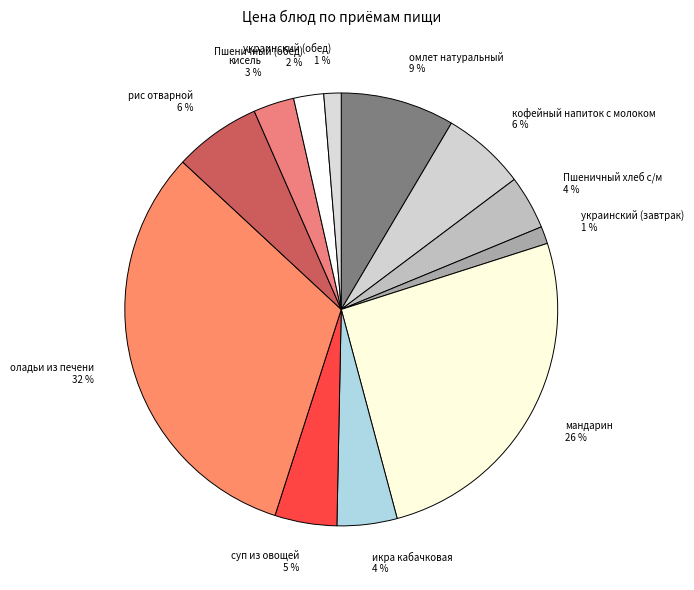

Which category has the biggest portion of the pie?

оладьи из печени